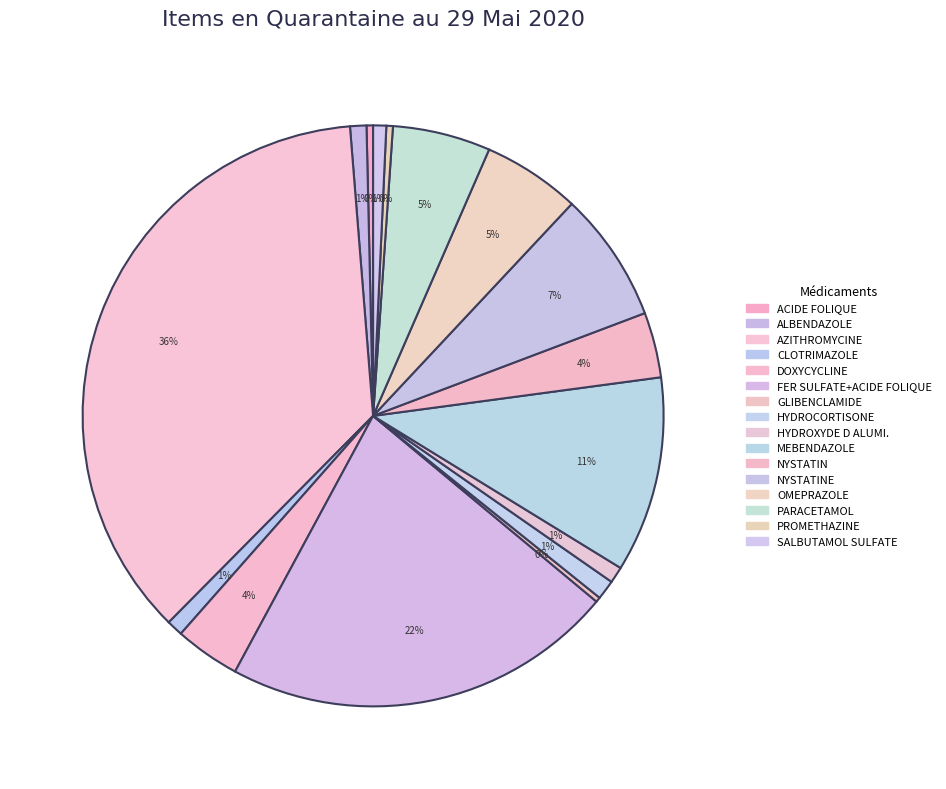

Is it true that OMEPRAZOLE is 5% of the pie?

True